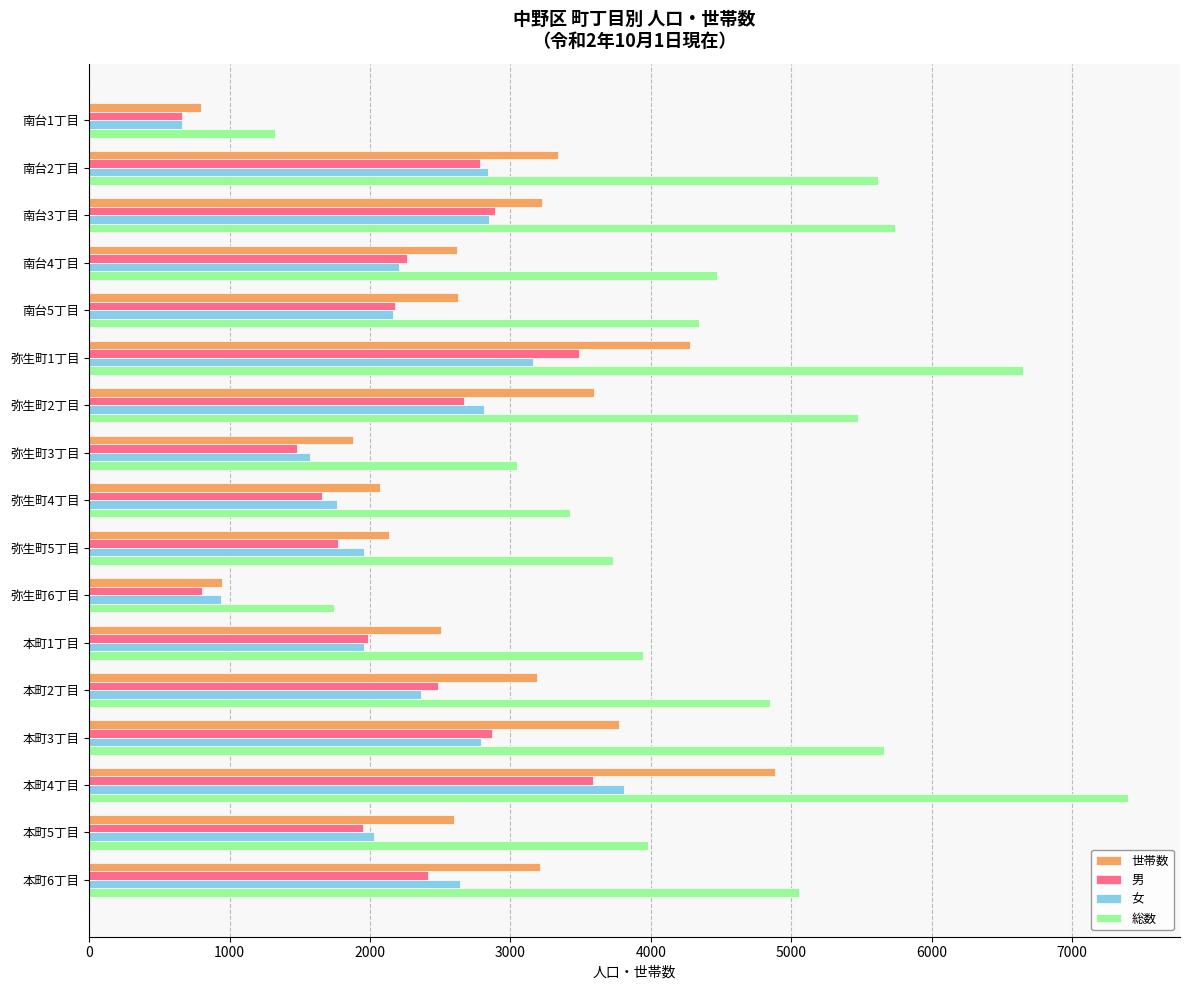

What is the average value of the 女 series?

2266